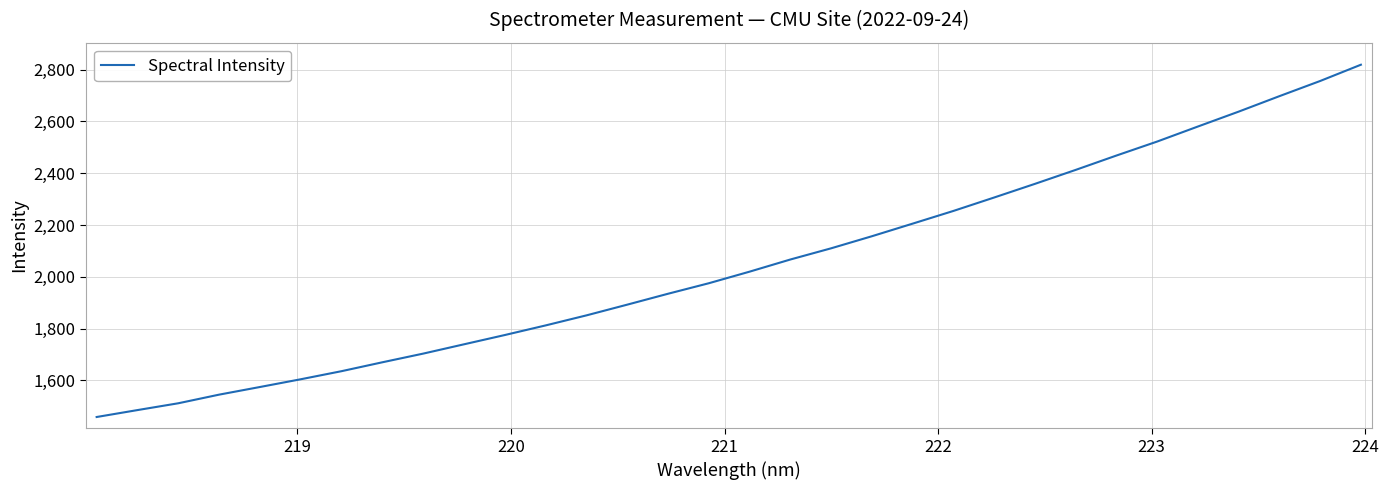

What is the maximum value shown in the chart?

2818.7